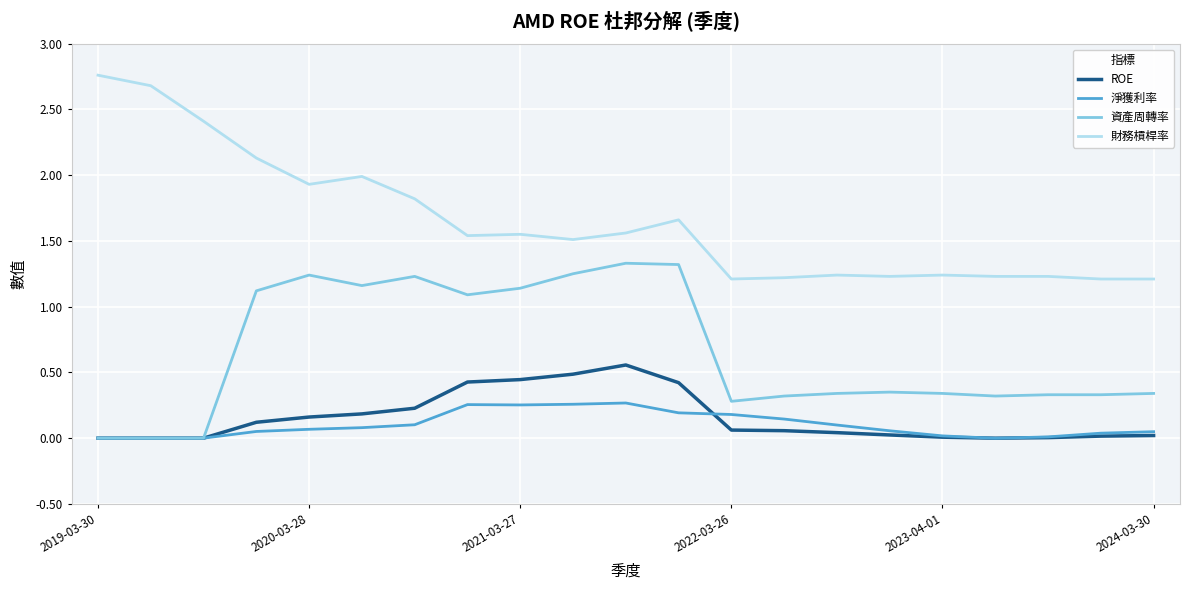

True or false: ROE and 財務槓桿率 intersect in this chart.

False